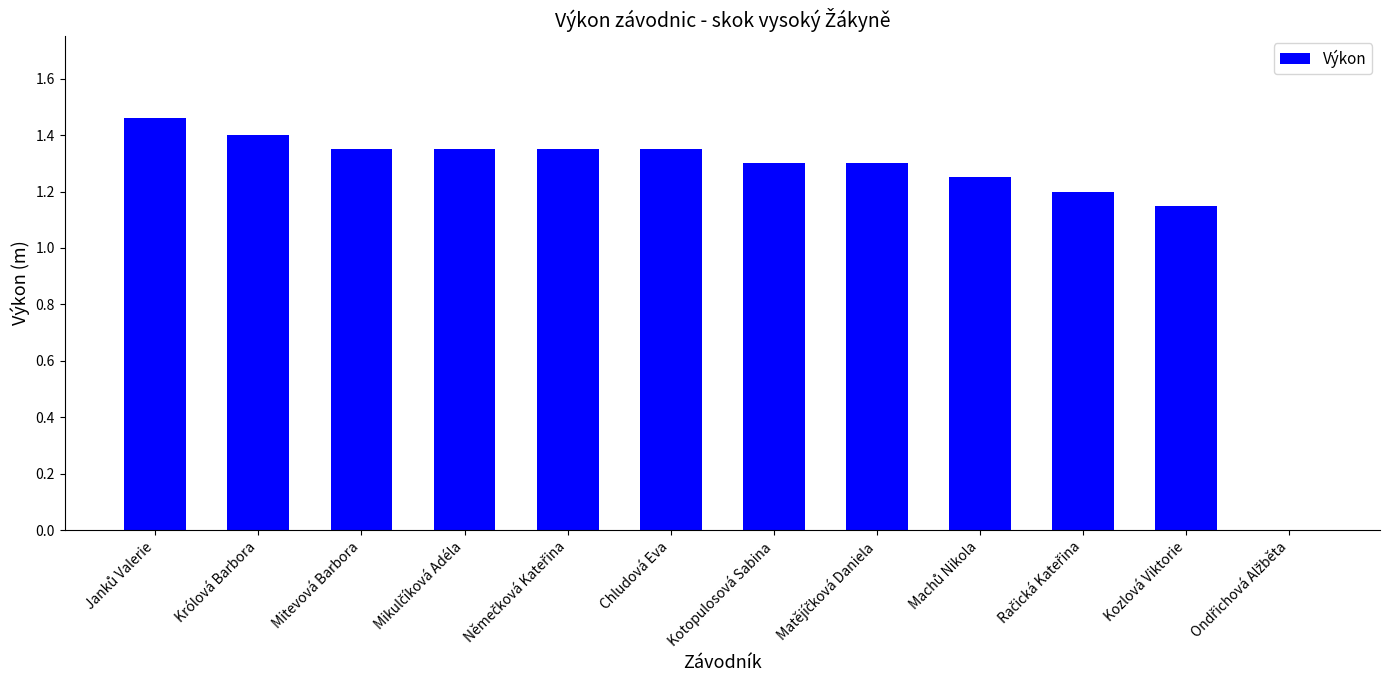

True or false: the data shows 1.9 at Chludová Eva.

False